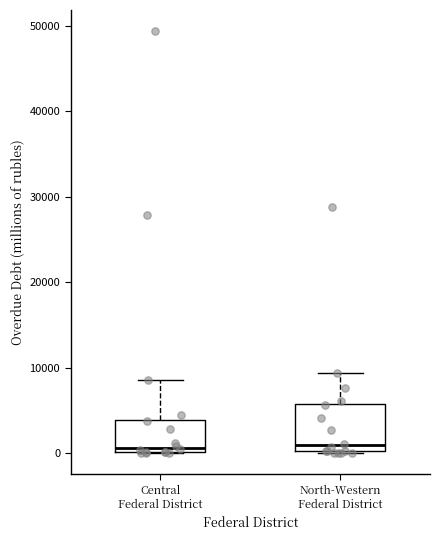

Reading left to right, transcribe this box plot: for each box, give where its median line is, the range the box spans, and where its two whiskers end, as read against the y-axis. The values are not printed on the chart, so give them approximately, as read against the axis.

Central Federal District: median 1000, box 0 to 4000, whiskers 0 to 9000
North-Western Federal District: median 1000, box 0 to 6000, whiskers 0 to 9000